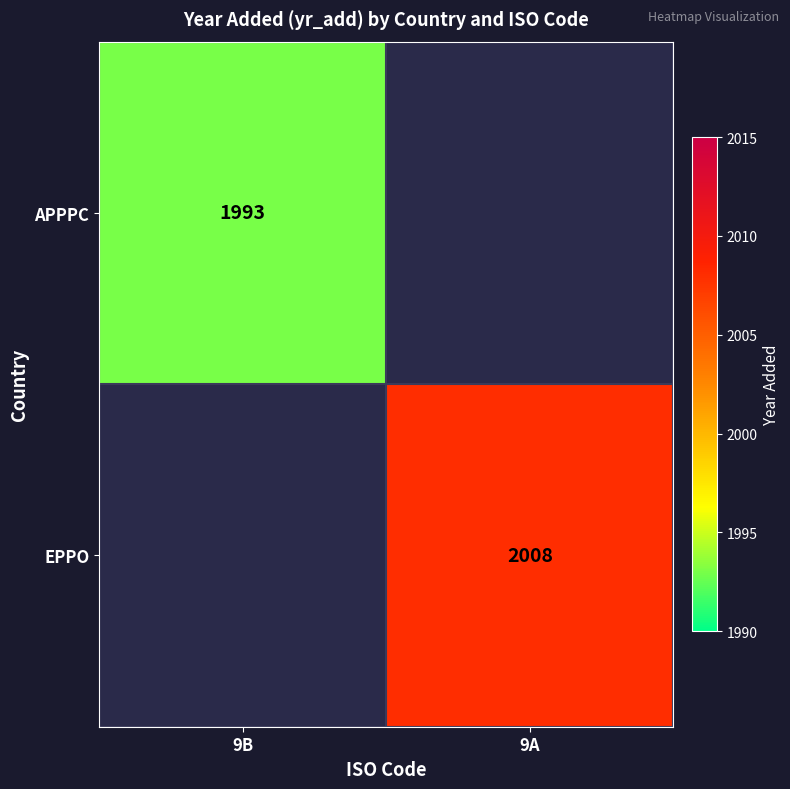

Between 9A and 9B, which is larger?

9B